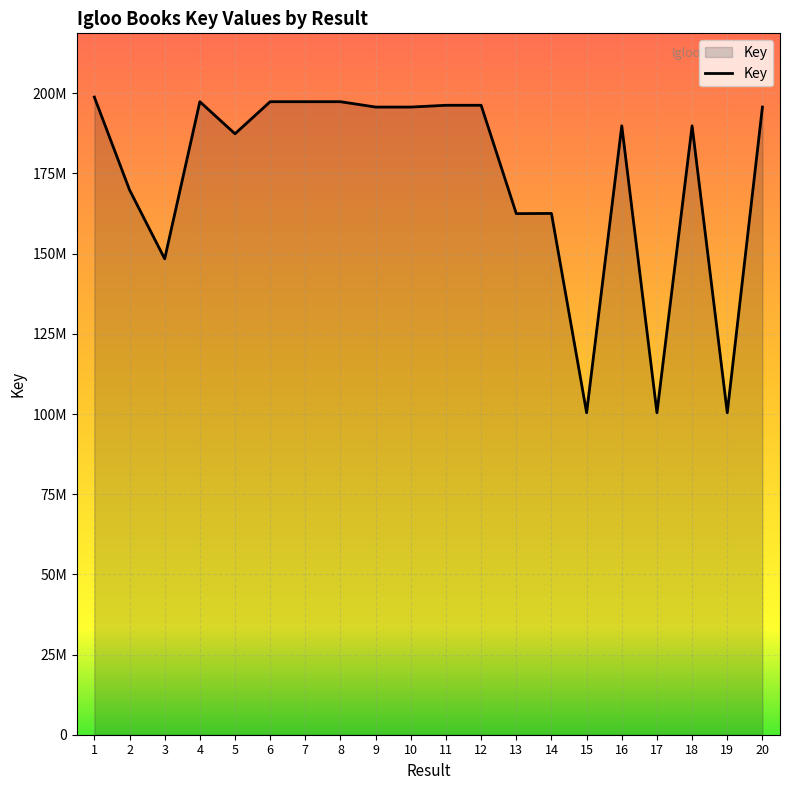

What is the maximum value shown in the chart?

198823170